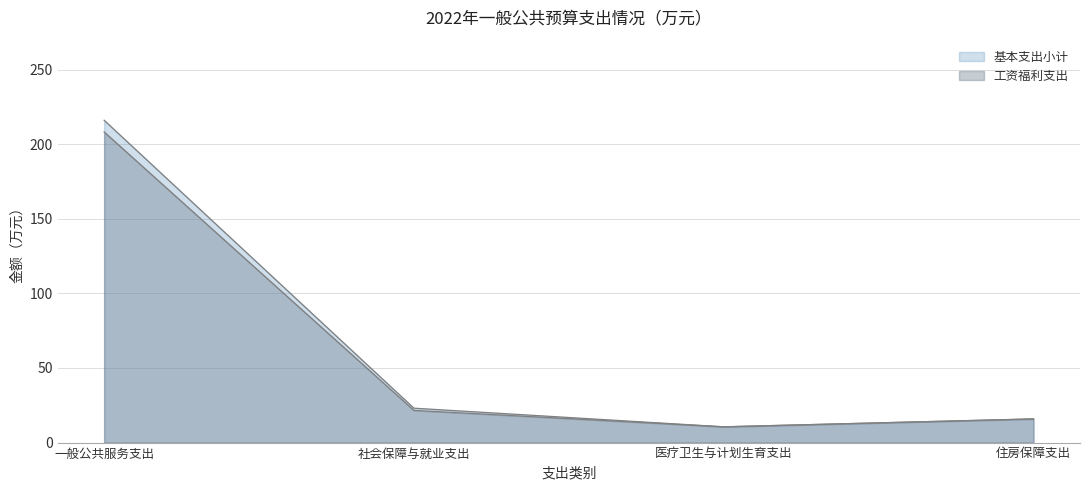

Reading left to right, list all the values displayed in this chart.

基本支出小计: 一般公共服务支出=216.1	社会保障与就业支出=23.1	医疗卫生与计划生育支出=10.6	住房保障支出=15.9
工资福利支出: 一般公共服务支出=208.2	社会保障与就业支出=21.6	医疗卫生与计划生育支出=10.6	住房保障支出=15.9